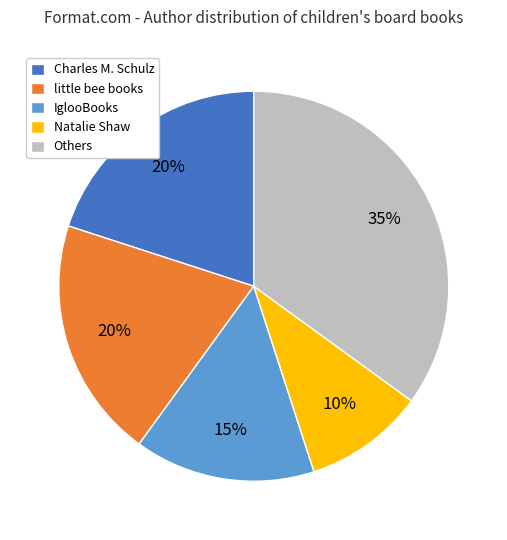

To the nearest percent, what portion does Others represent?

35%